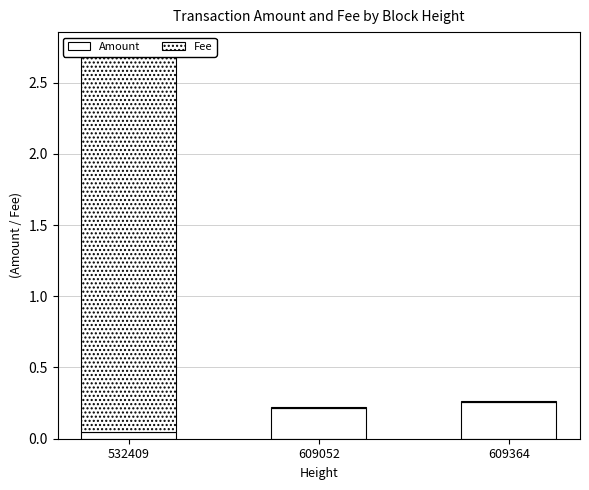

List the labels in order of Amount value, largest first.

609364, 609052, 532409